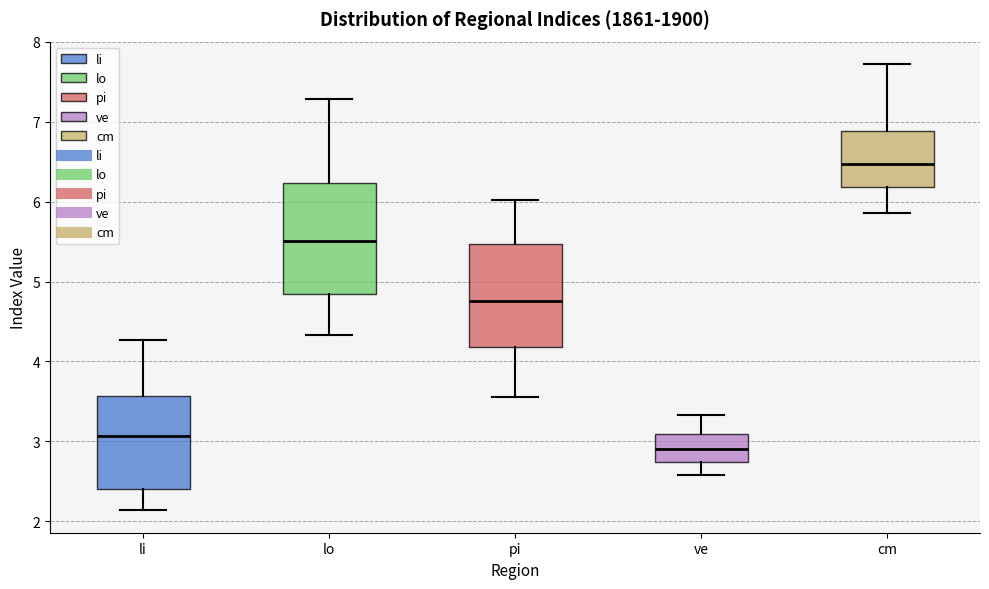

Where is the lower edge of the box for lo on the y-axis? The values are not printed on the chart, so give them approximately, as read against the axis.

4.8